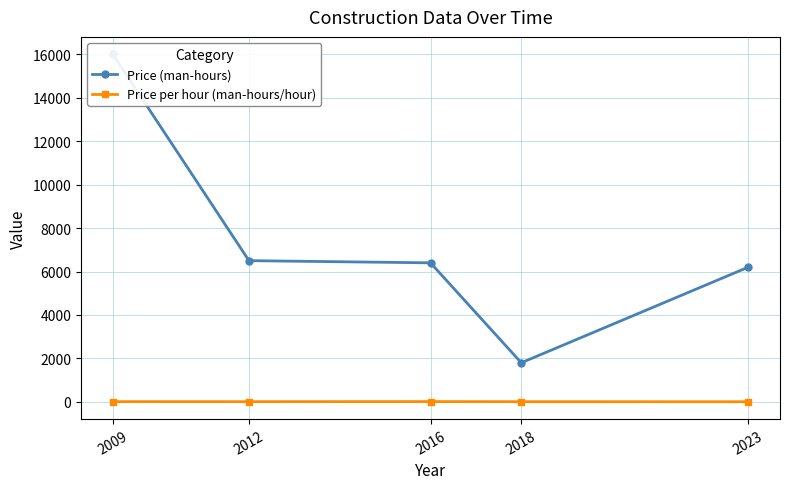

What is the maximum value for Price per hour (man-hours/hour)?

13.9